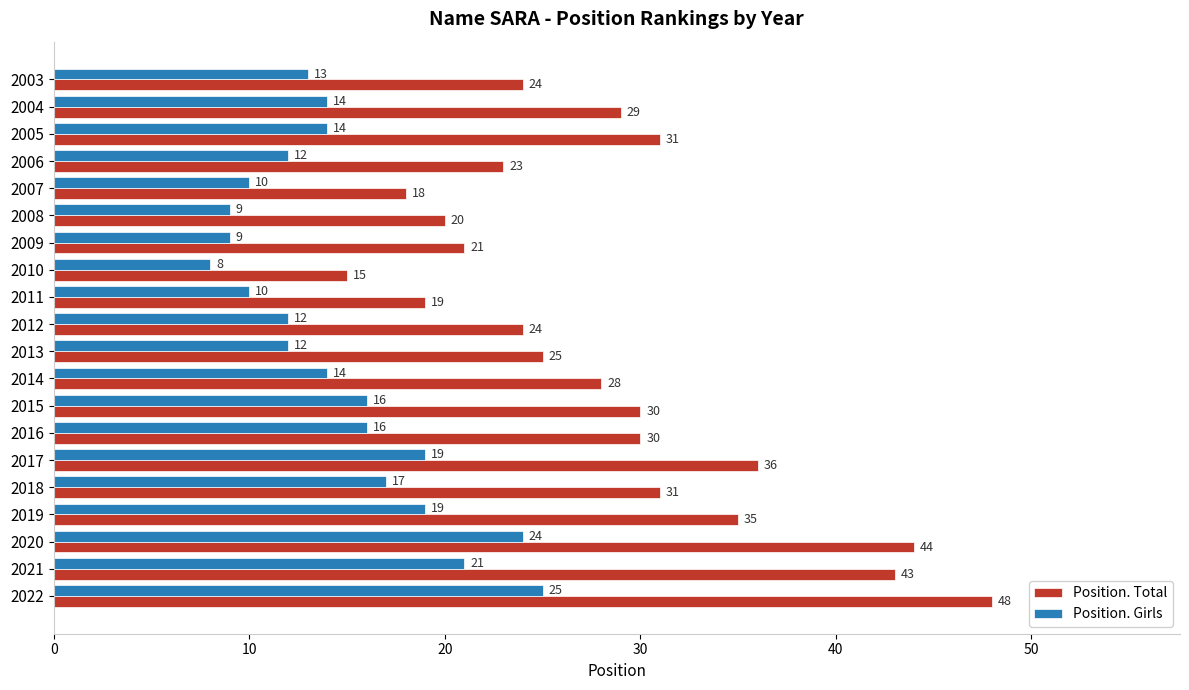

At which category does the chart reach its peak across all series?

2022